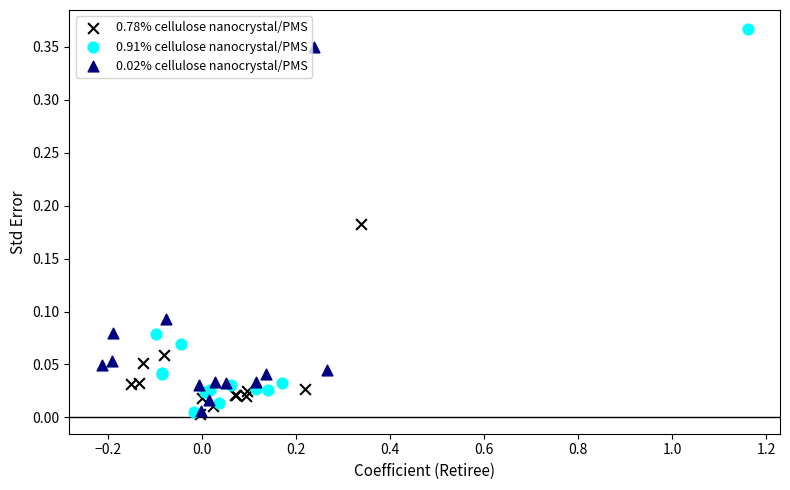

Which series has the widest spread of Y values?

0.91% cellulose nanocrystal/PMS